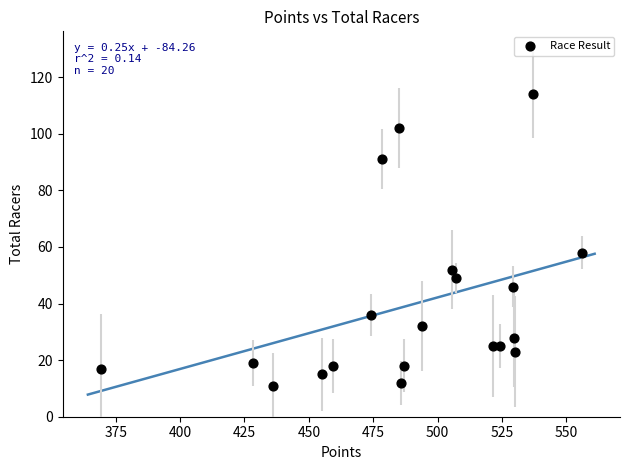

What Y value in the scatter plot is closest to 62?

58